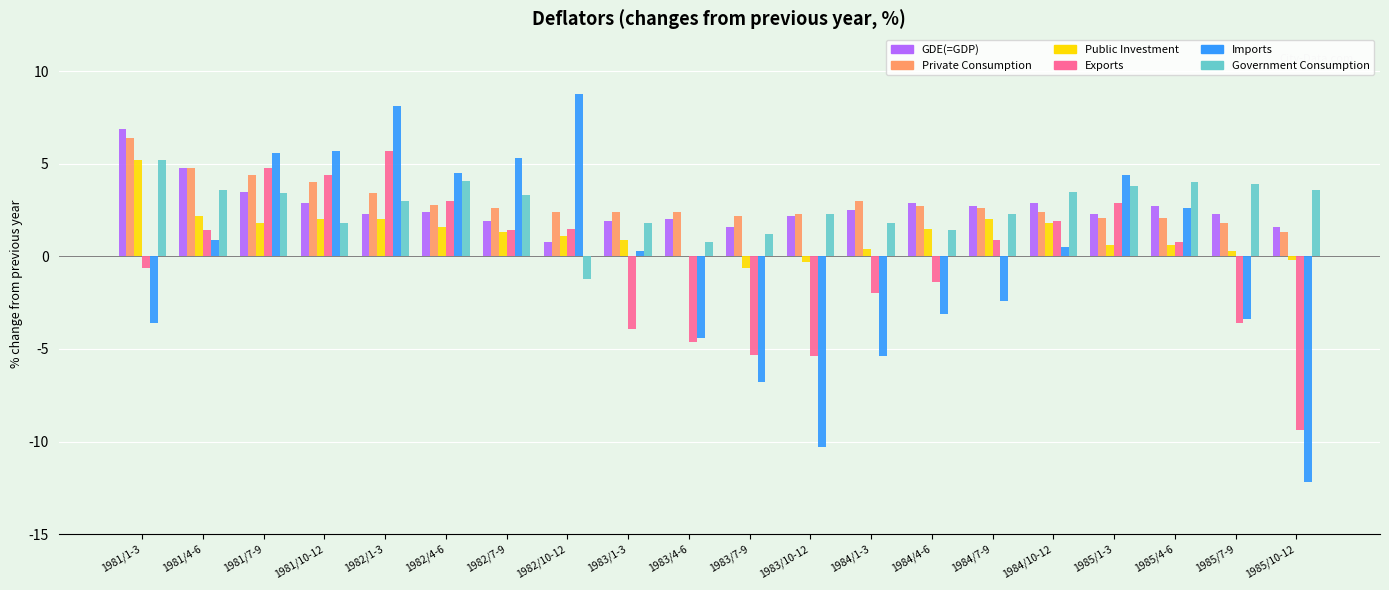

Is the value of Public Investment at 1981/10-12 greater than the value of GDE(=GDP) at 1984/4-6?

No